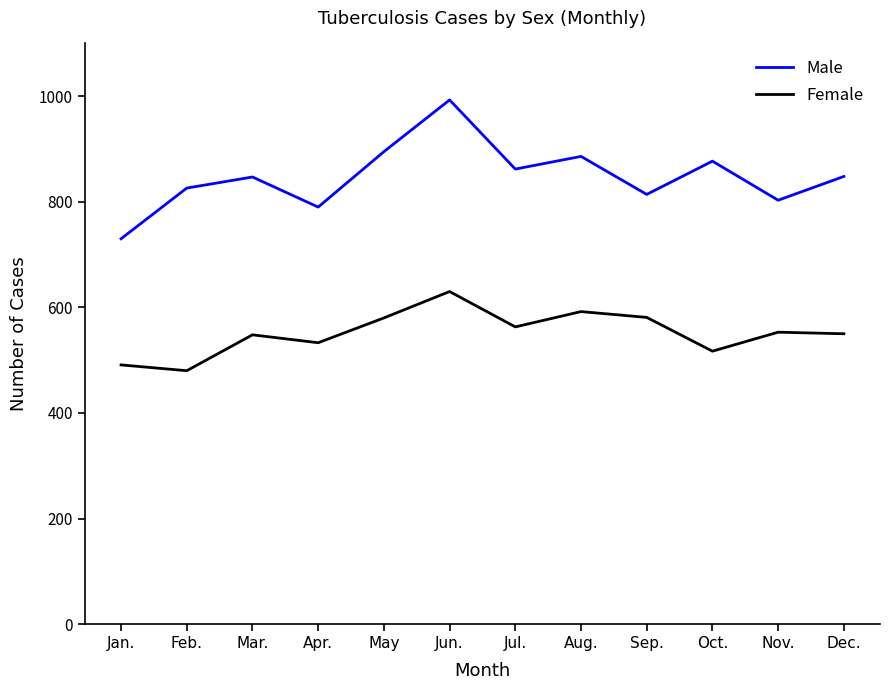

True or false: Male and Female intersect in this chart.

False